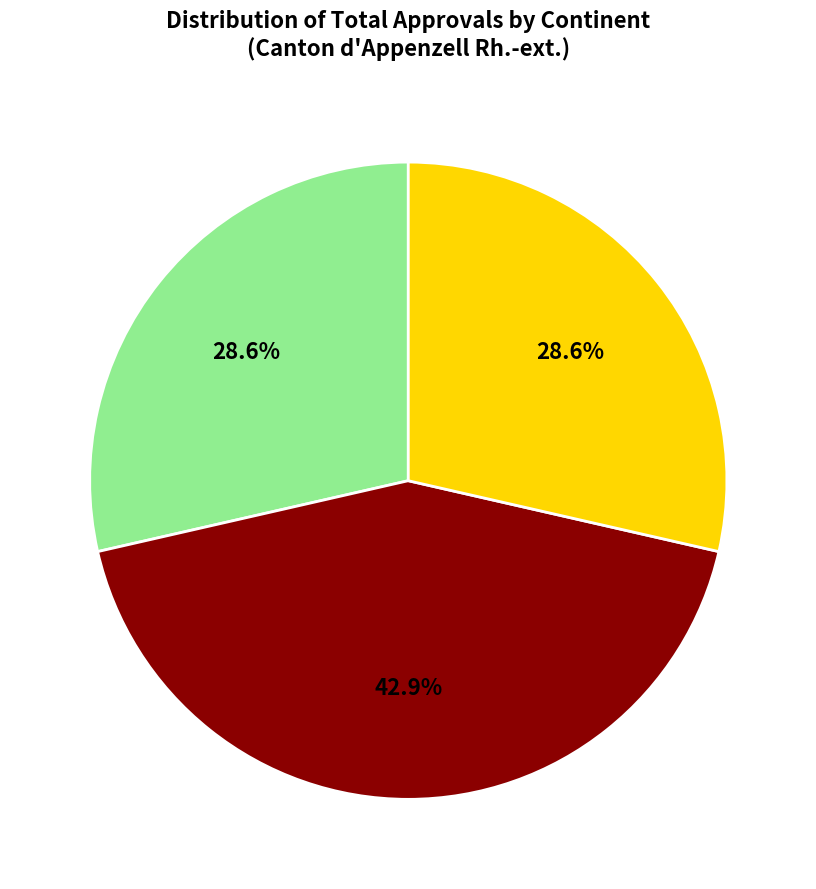

Is there any slice that represents more than half of the pie?

No